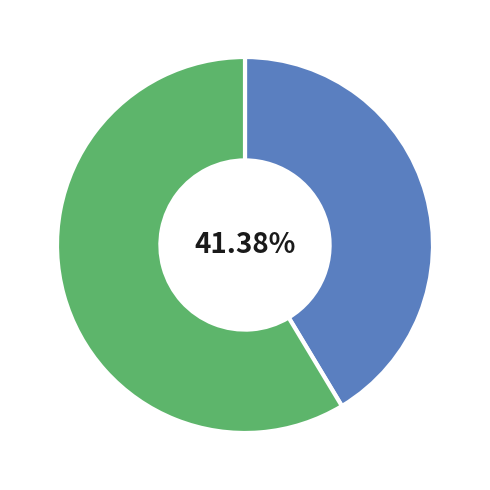

Is there any slice that represents more than half of the pie?

Yes